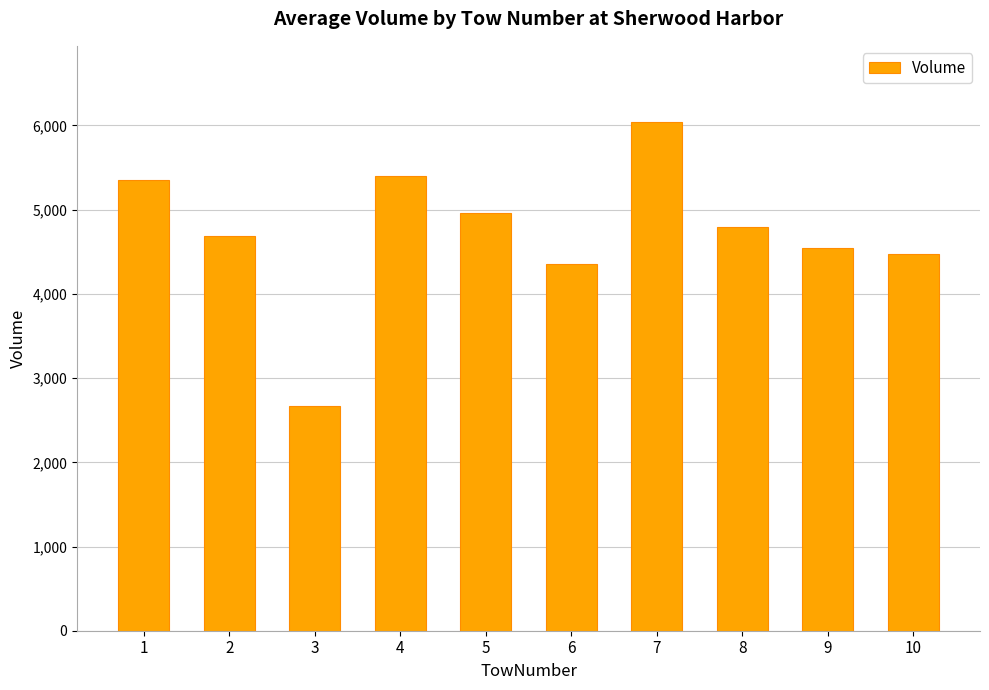

What is the minimum value shown in the chart?

2672.1